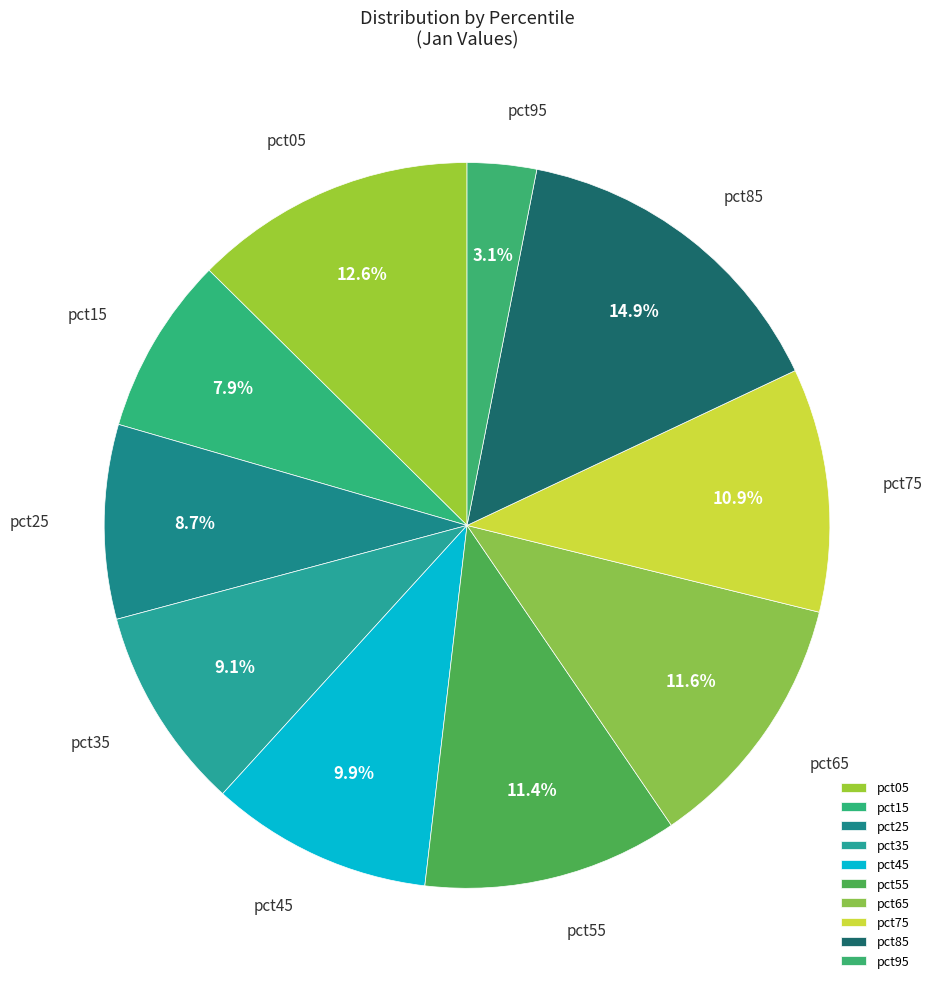

To the nearest percent, what is the difference between the largest and smallest slice percentages?

12%